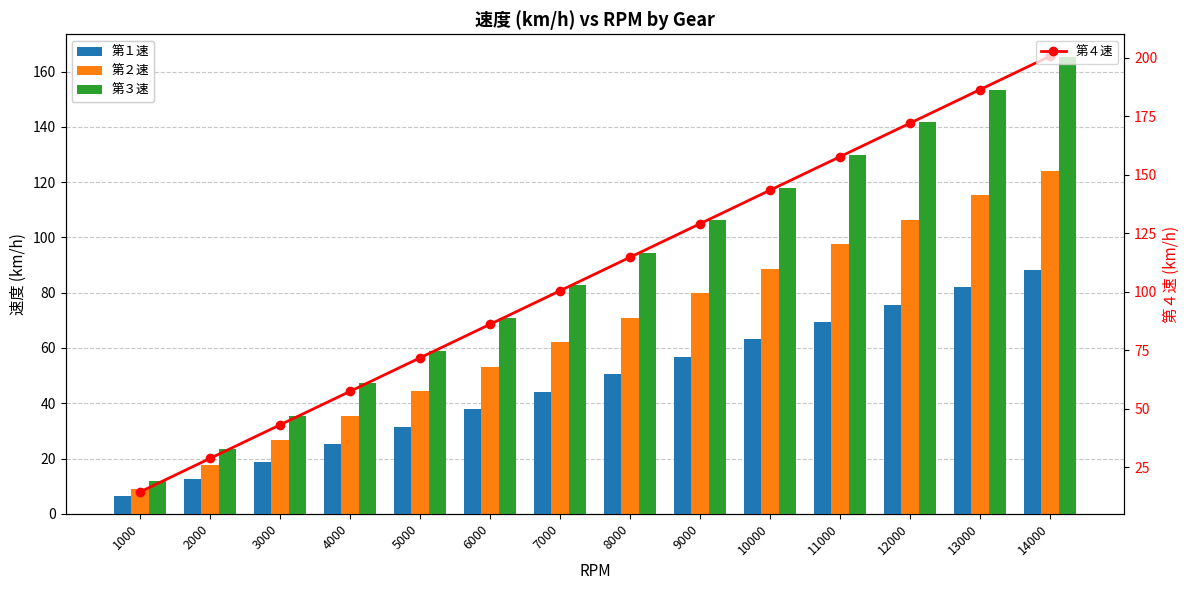

Which series has the widest spread of values?

第４速